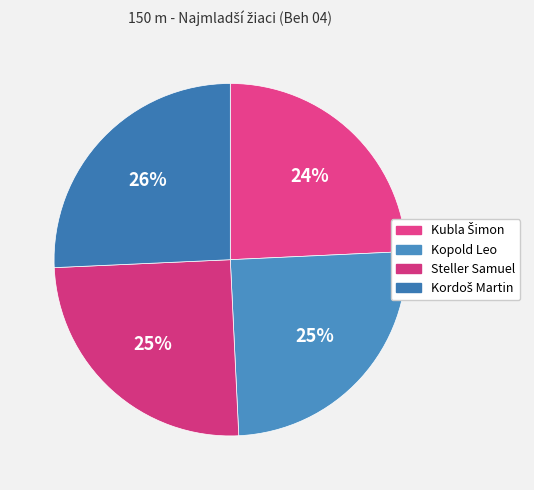

Count the number of slices in the pie.

4